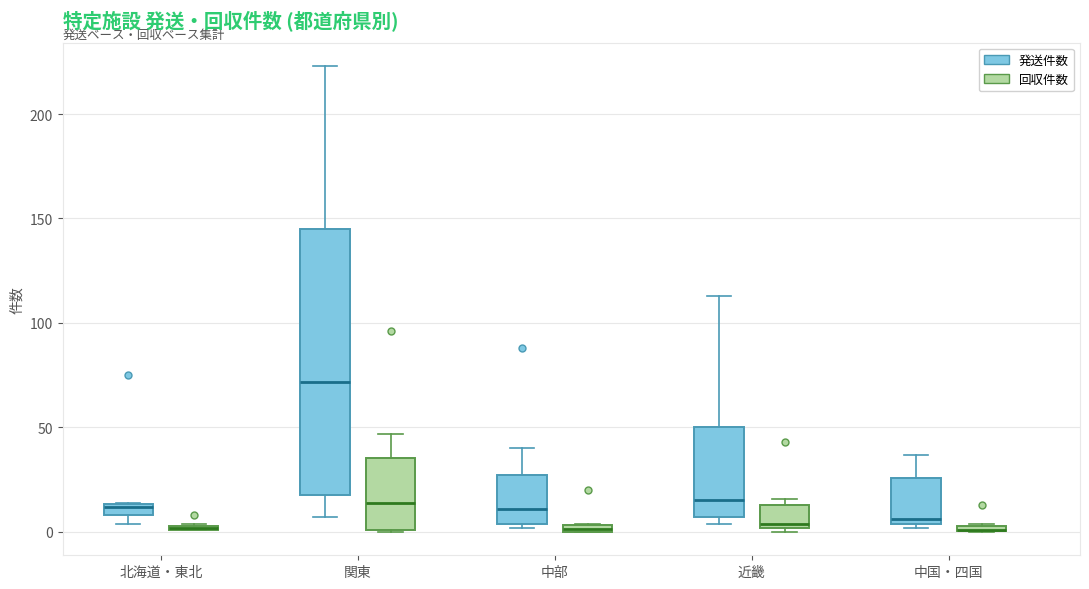

Which box is the tallest, from its lower edge to its upper edge?

関東 (発送件数)